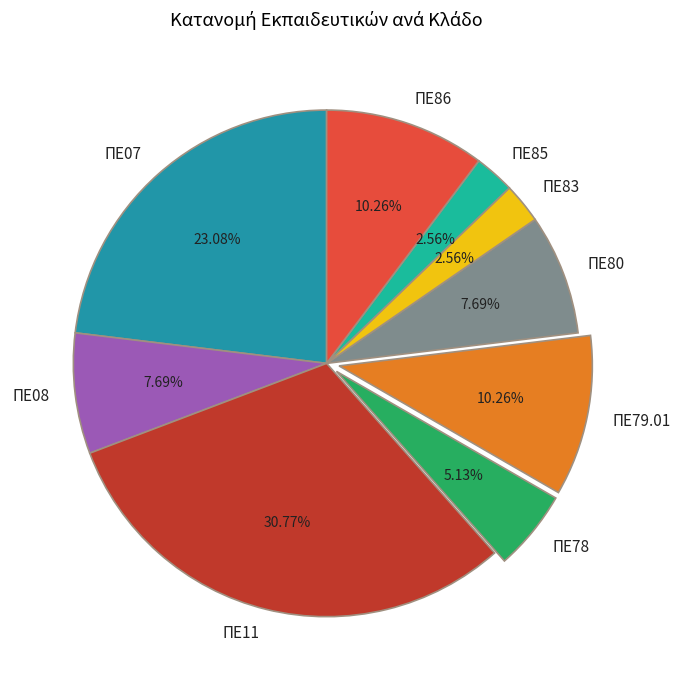

Is the sum of ΠΕ08 and ΠΕ86 greater than half?

No